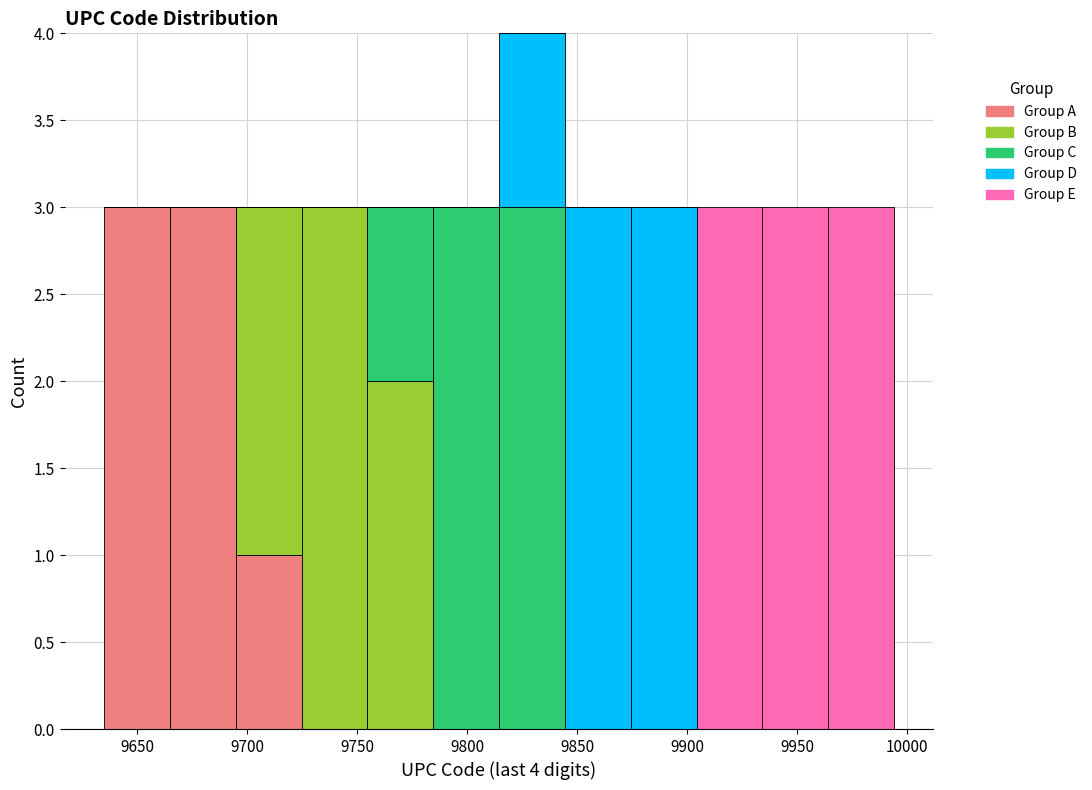

Which range on the x-axis has the tallest stacked bar (by total height)?

9815 to 9845